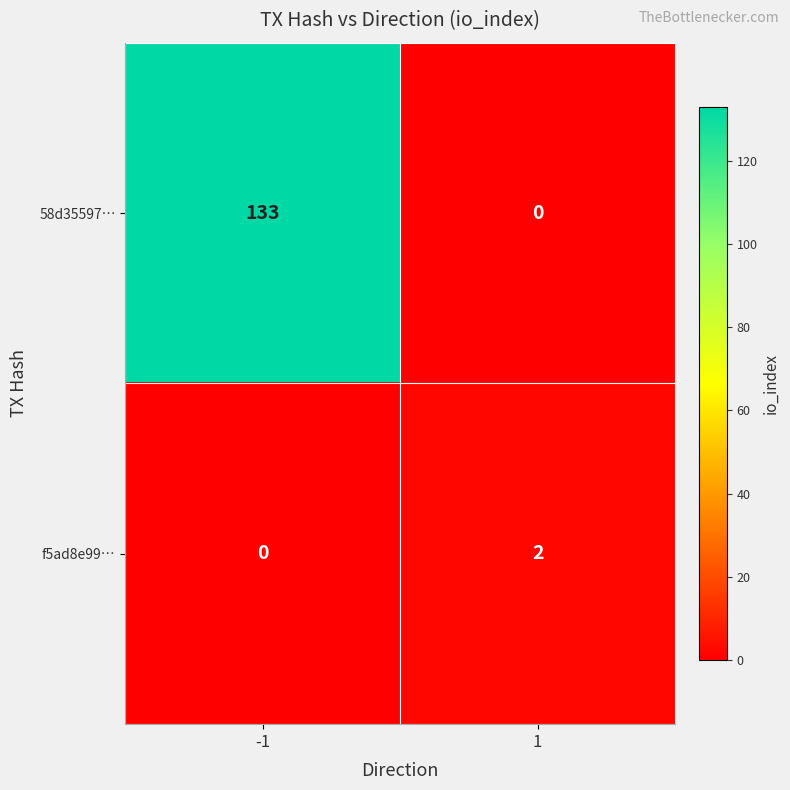

What is the difference between the 58d35597… values at -1 and 1?

133